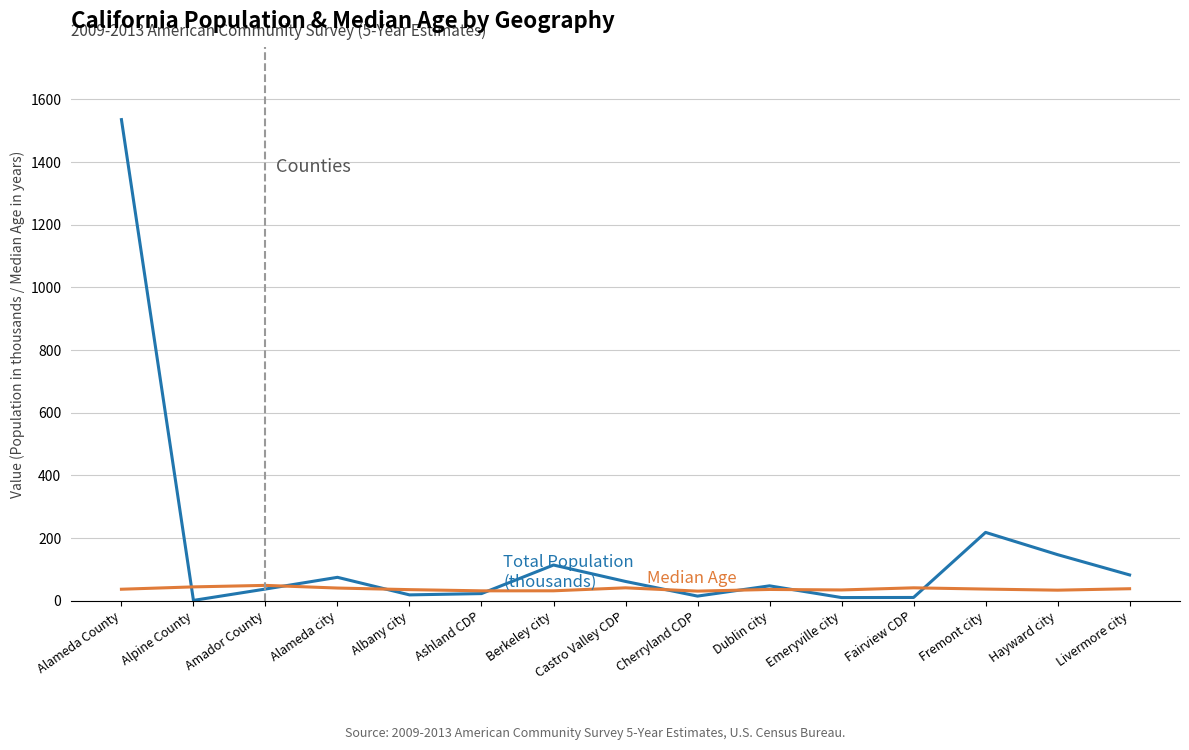

What is the greatest value displayed?

1535.2